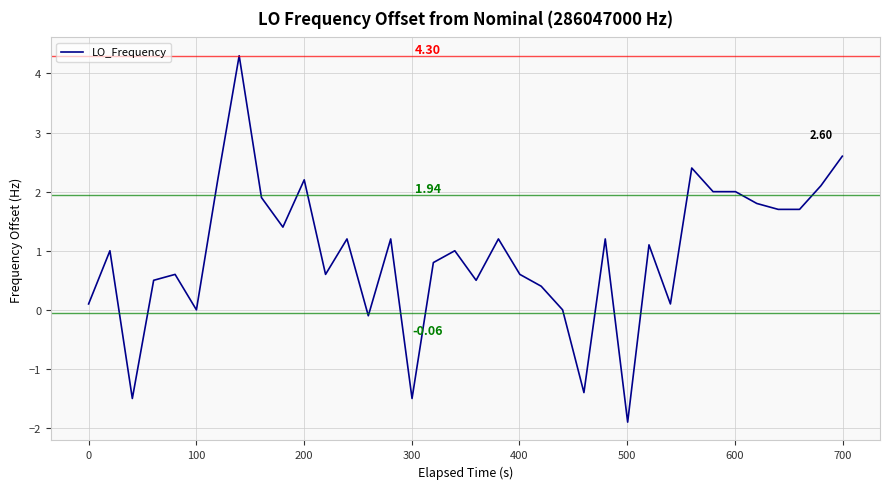

What is the difference between the maximum and minimum values?

6.2